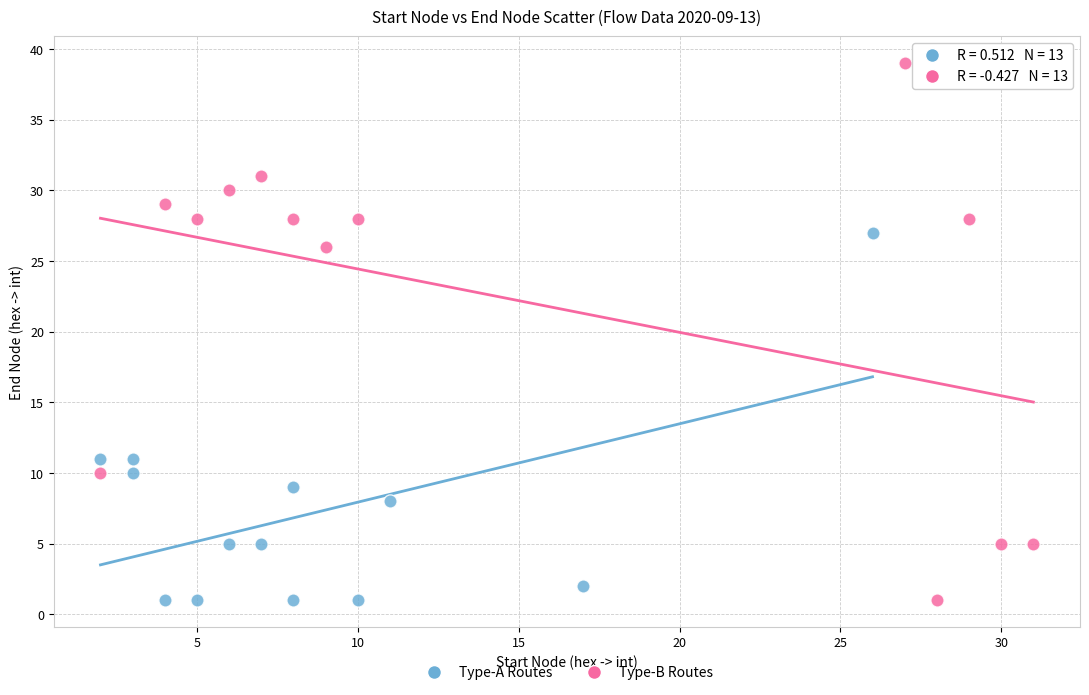

Which series contains the highest Y value?

Type-B Routes